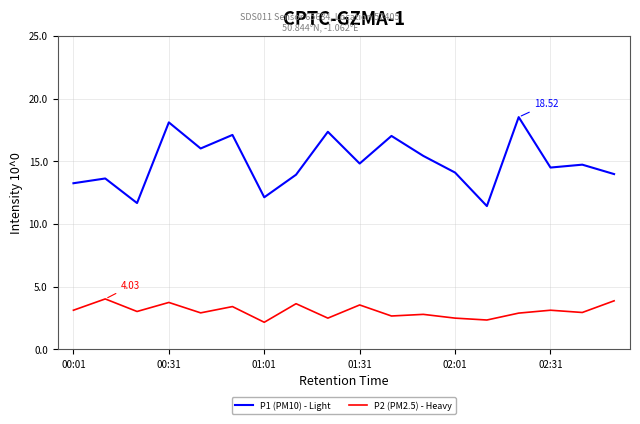

Rank the series by their average value, from highest to lowest.

P1 (PM10) - Light, P2 (PM2.5) - Heavy